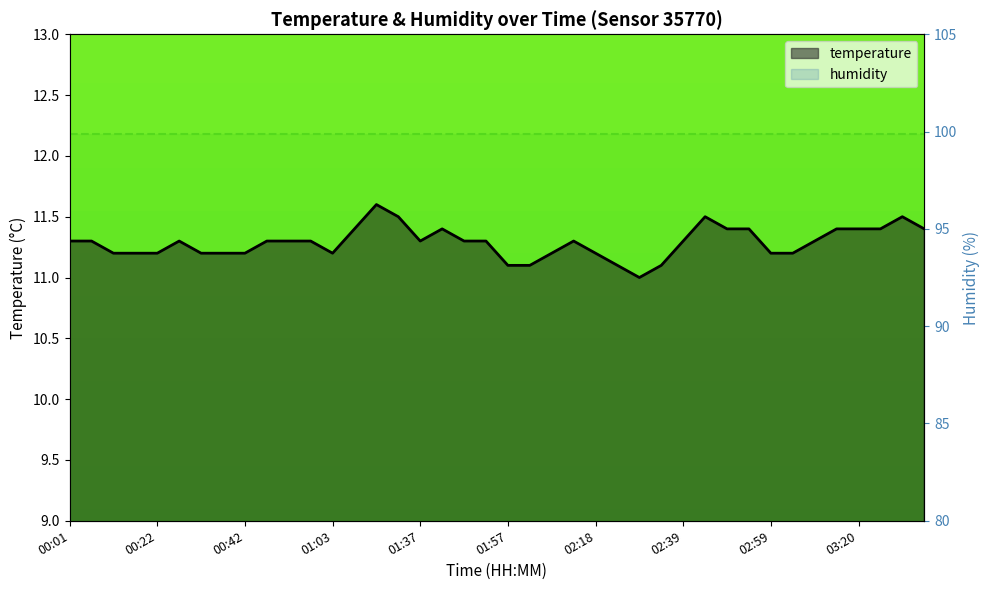

How many categories are shown in the chart?

40